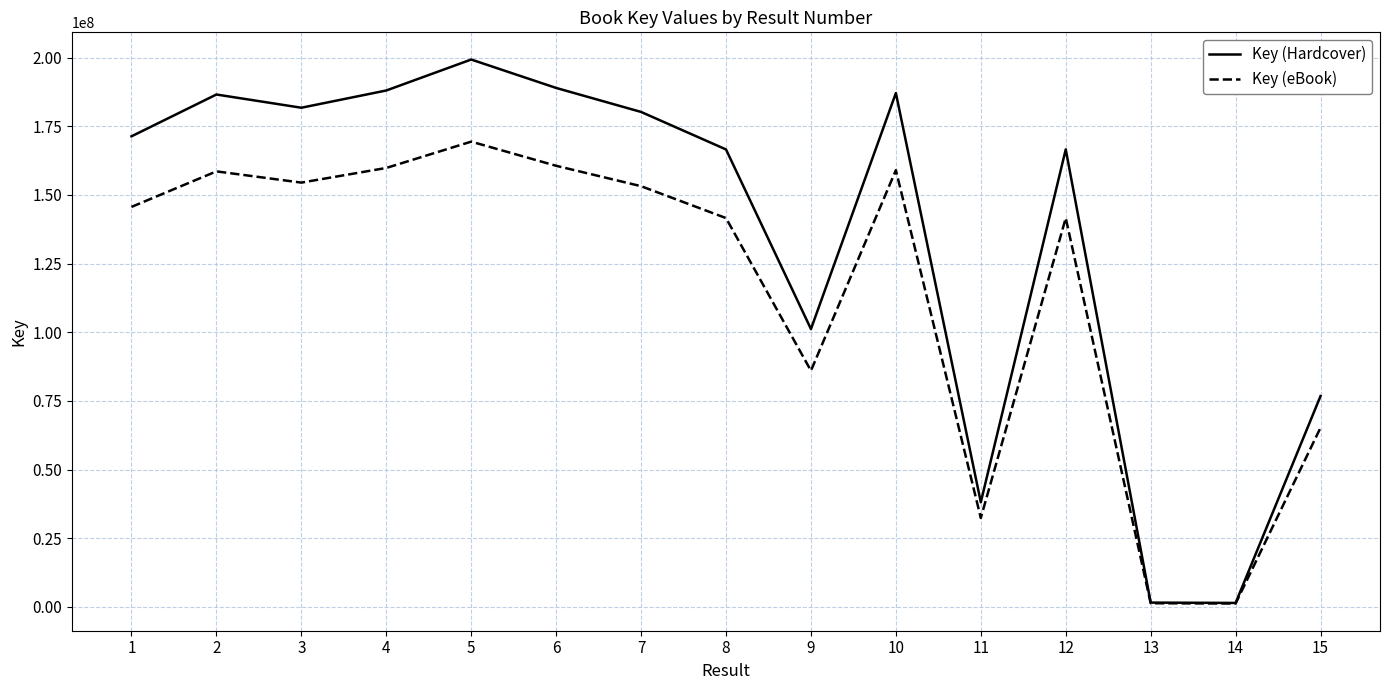

What is the spread (max minus min) of values at 9?

15174411.3